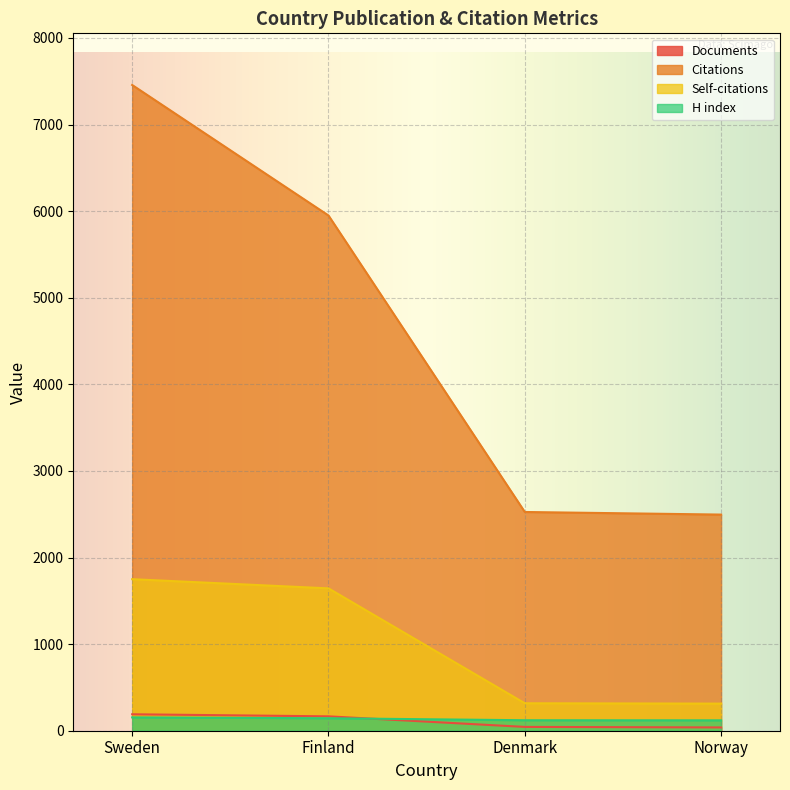

At which category does the chart reach its peak across all series?

Sweden